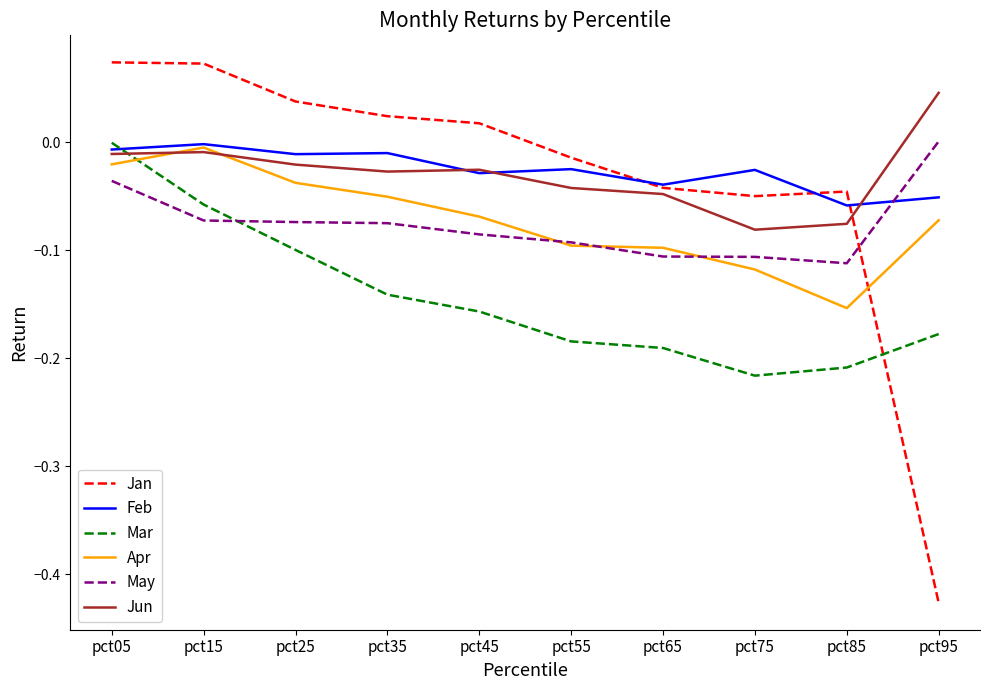

Which series ends up on top after the final intersection of Mar and Apr?

Apr